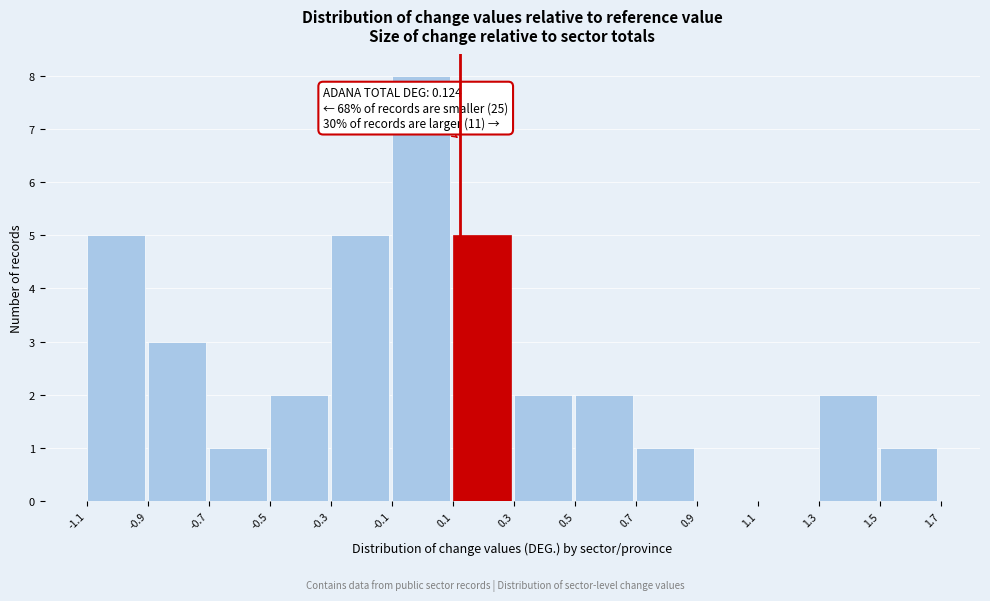

Which range on the x-axis has the tallest bar?

-0.1 to 0.1